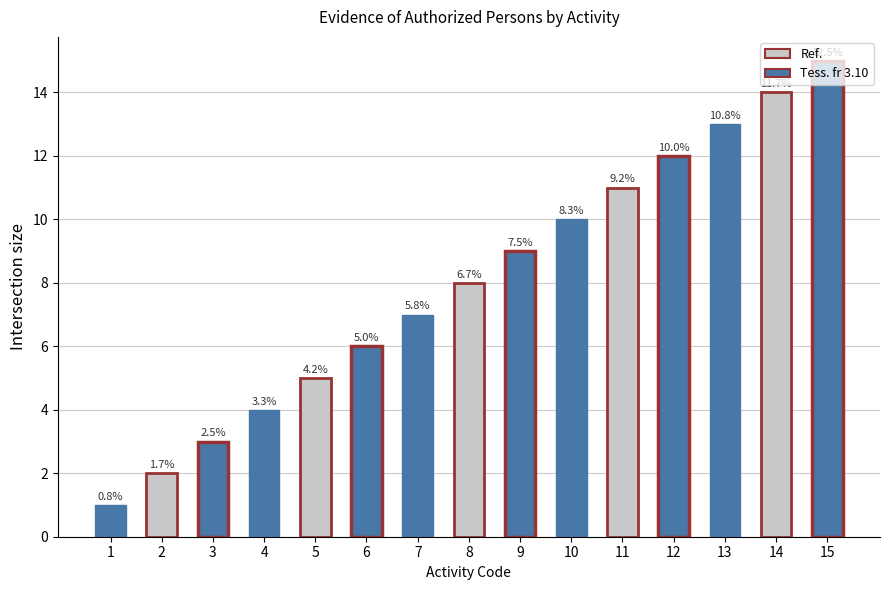

Are the bars horizontal?

No